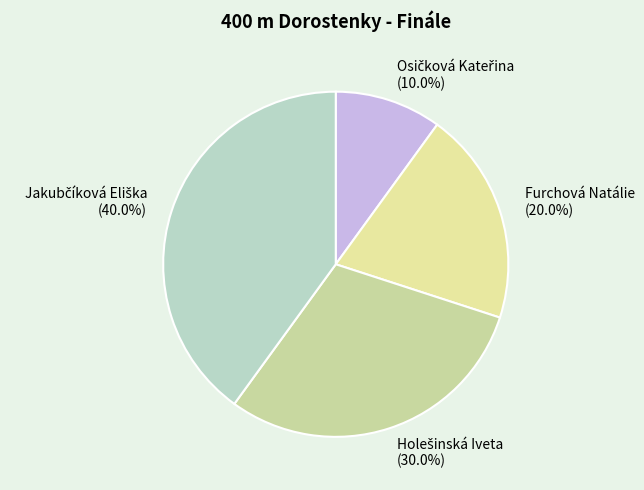

Is there any slice that represents more than half of the pie?

No